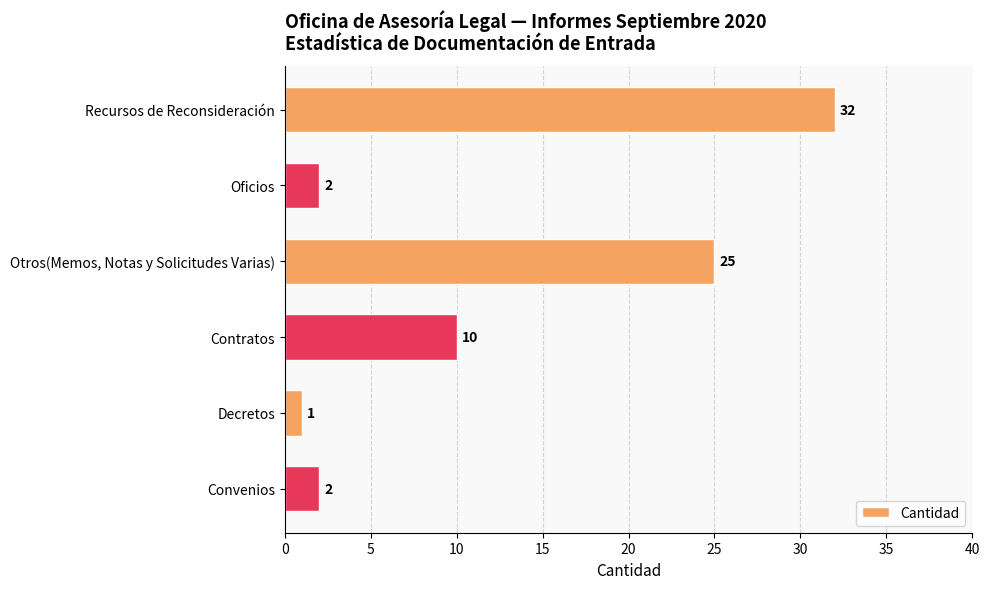

What is the average value?

12